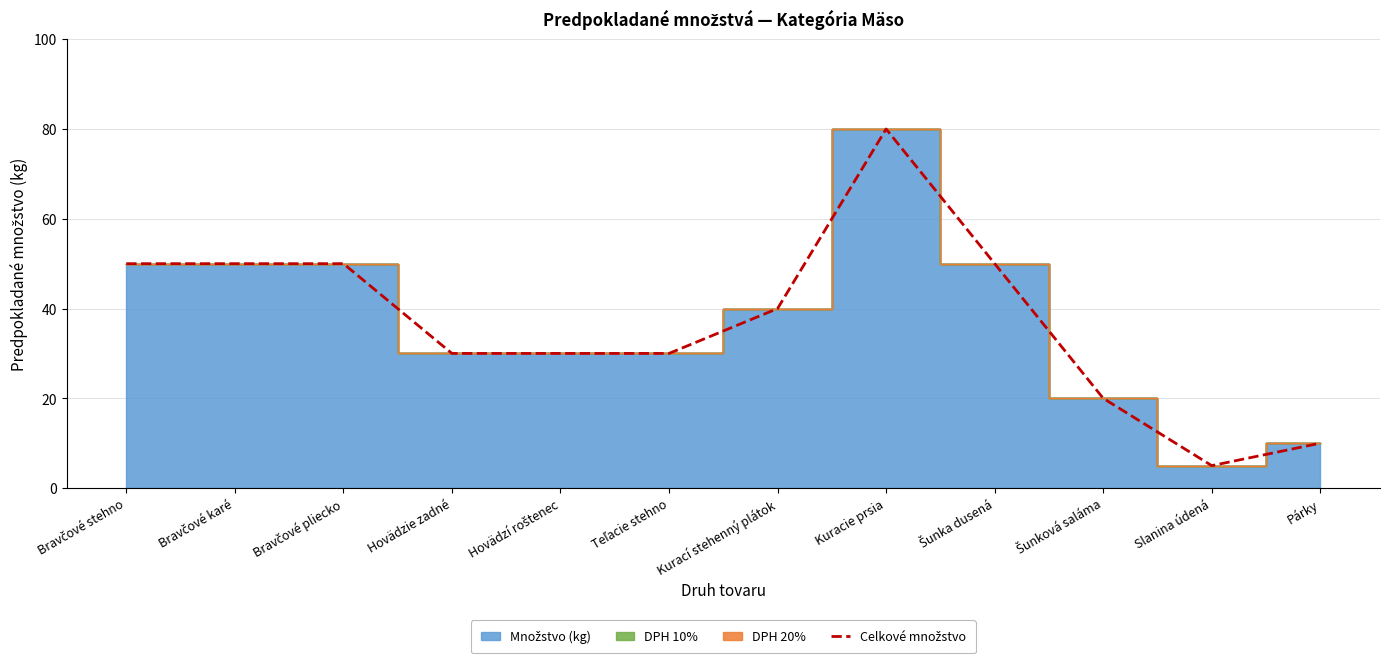

What is the label of the 4th point from the right?

Šunka dusená